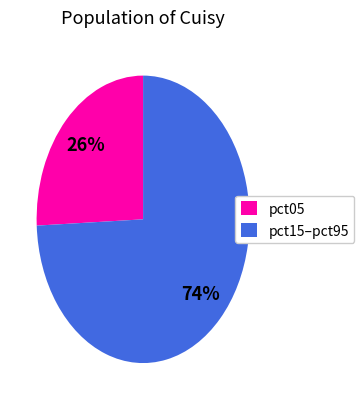

To the nearest percent, what is the average slice percentage?

50%